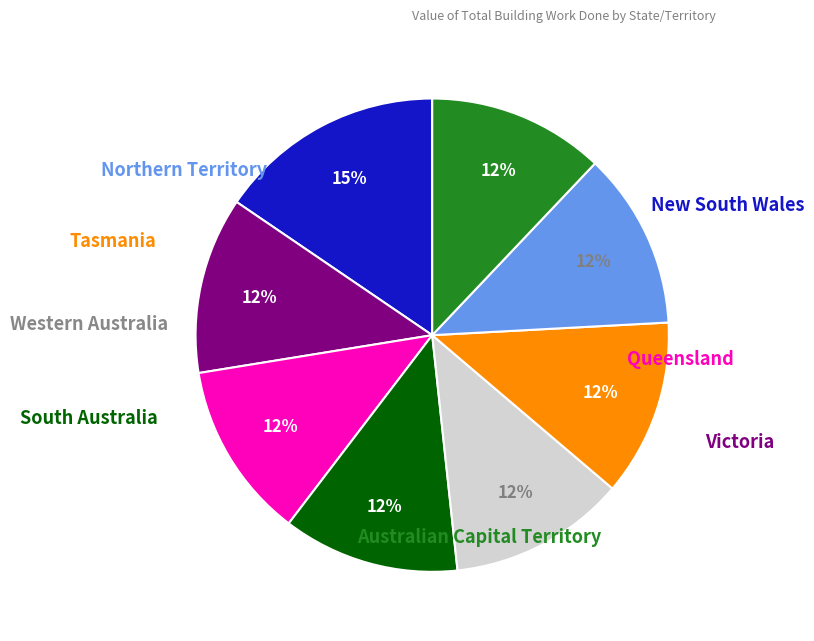

To the nearest percent, what is the difference between the largest and smallest slice percentages?

3%